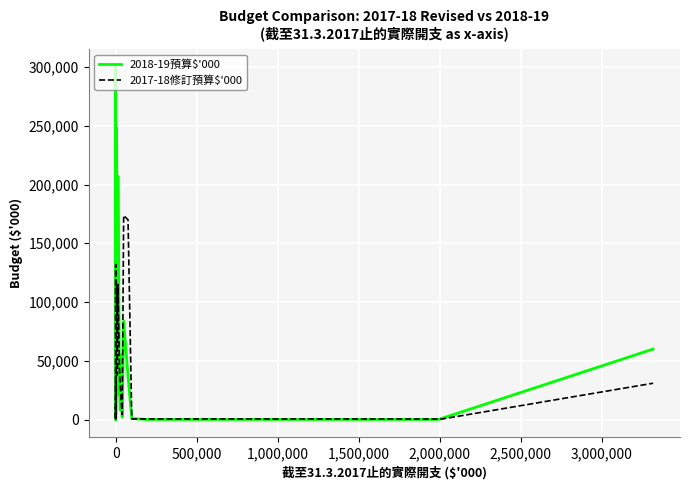

What position from the right is 2,000,000?

27